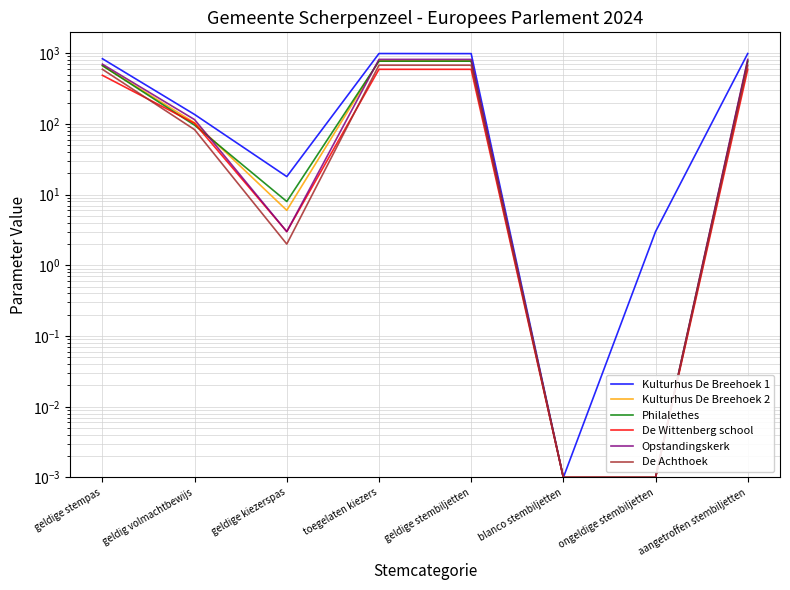

True or false: De Wittenberg school and Kulturhus De Breehoek 1 intersect in this chart.

False